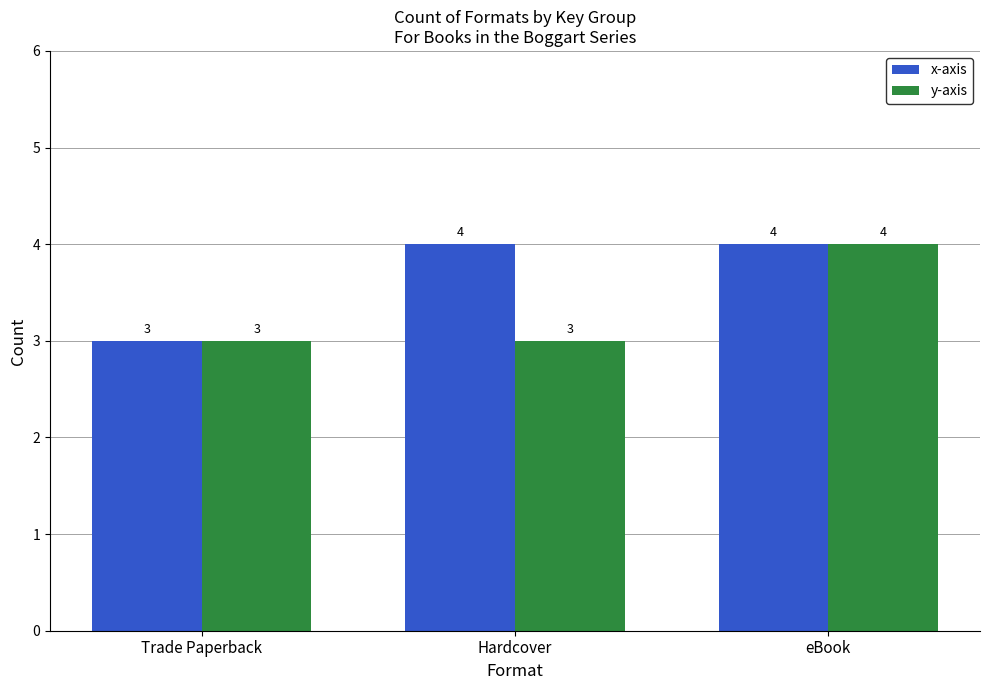

Is the value of x-axis at Hardcover greater than the value of y-axis at Hardcover?

Yes